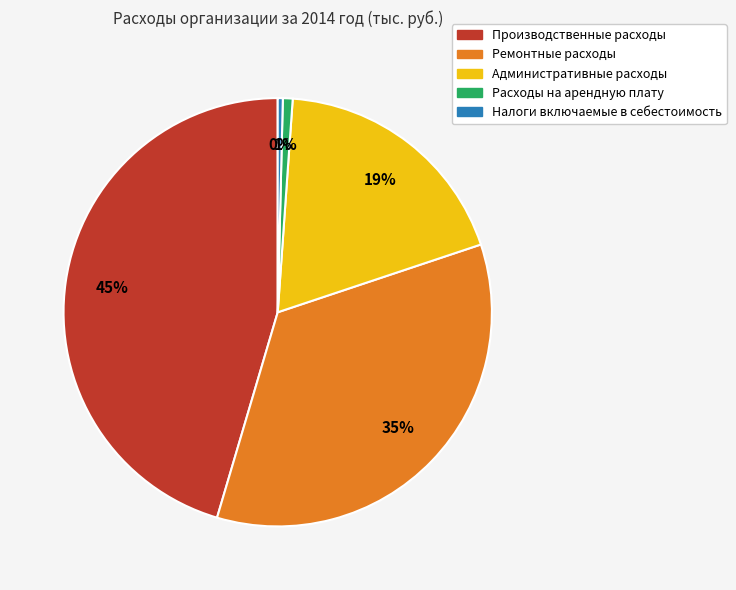

Which category has the biggest portion of the pie?

Производственные расходы